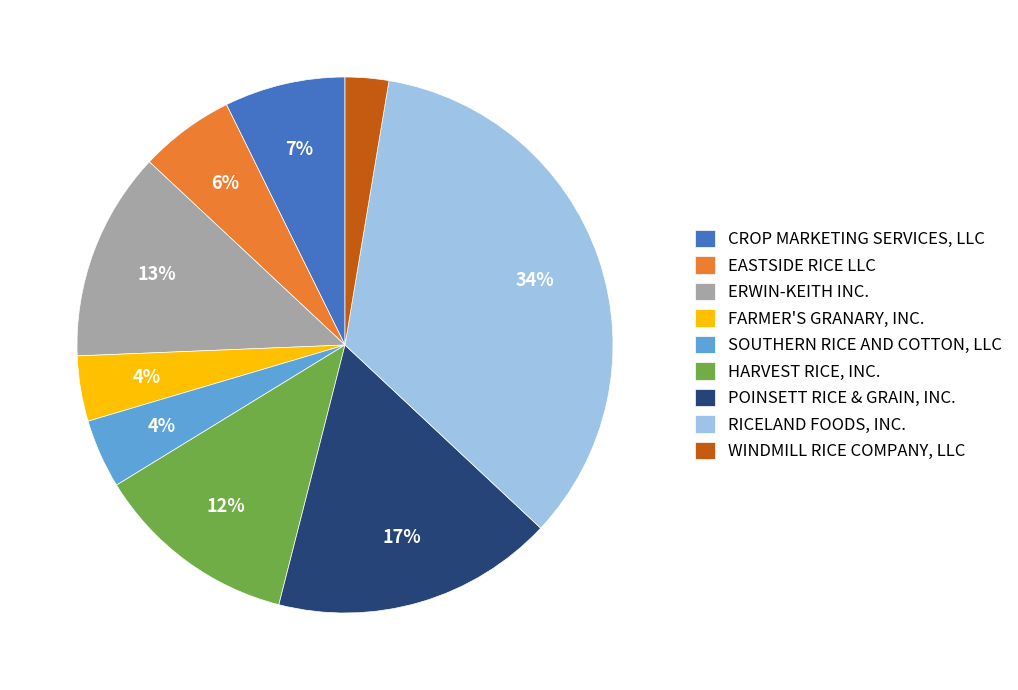

The ERWIN-KEITH INC. slice represents 13% of the pie. True or false?

True